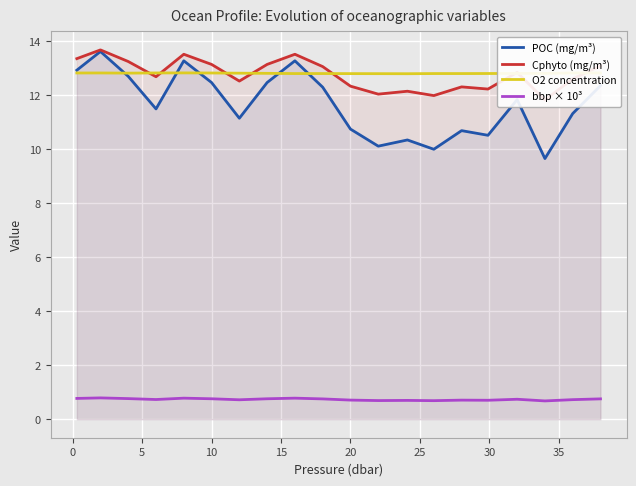

True or false: O2 concentration and bbp × 10³ cross at least once.

False